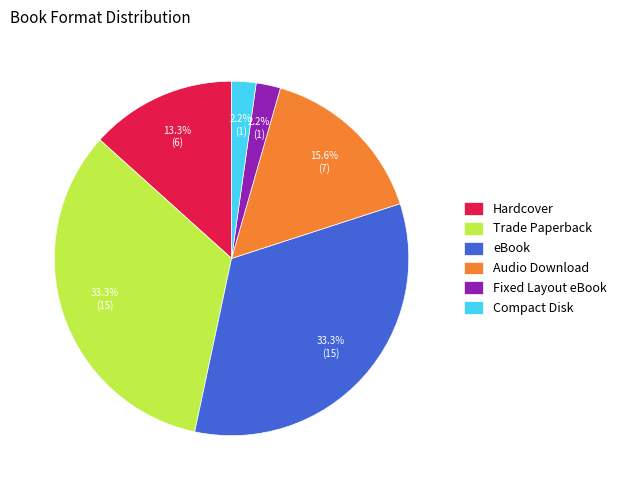

Combined, do eBook and Fixed Layout eBook account for over 50%?

No